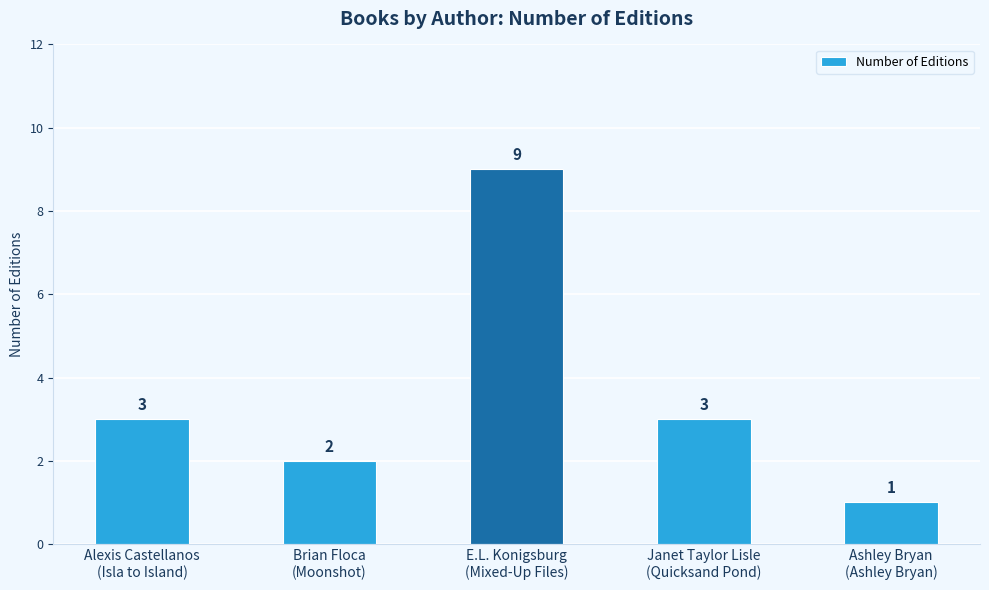

Between Brian Floca
(Moonshot) and E.L. Konigsburg
(Mixed-Up Files), which is larger?

E.L. Konigsburg
(Mixed-Up Files)